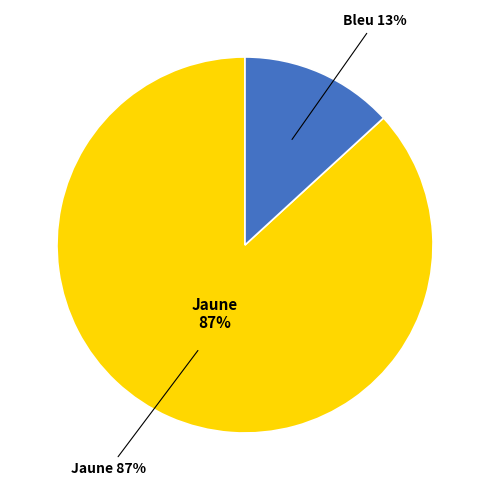

To the nearest percent, what is the combined percentage of Bleu and Jaune?

100%